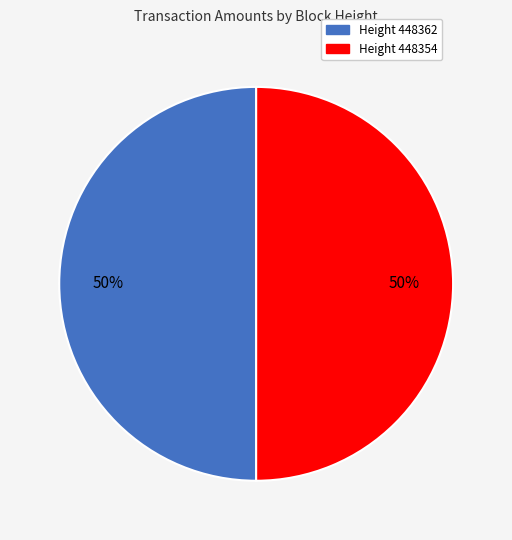

Is it true that Height 448354 is 50% of the pie?

True